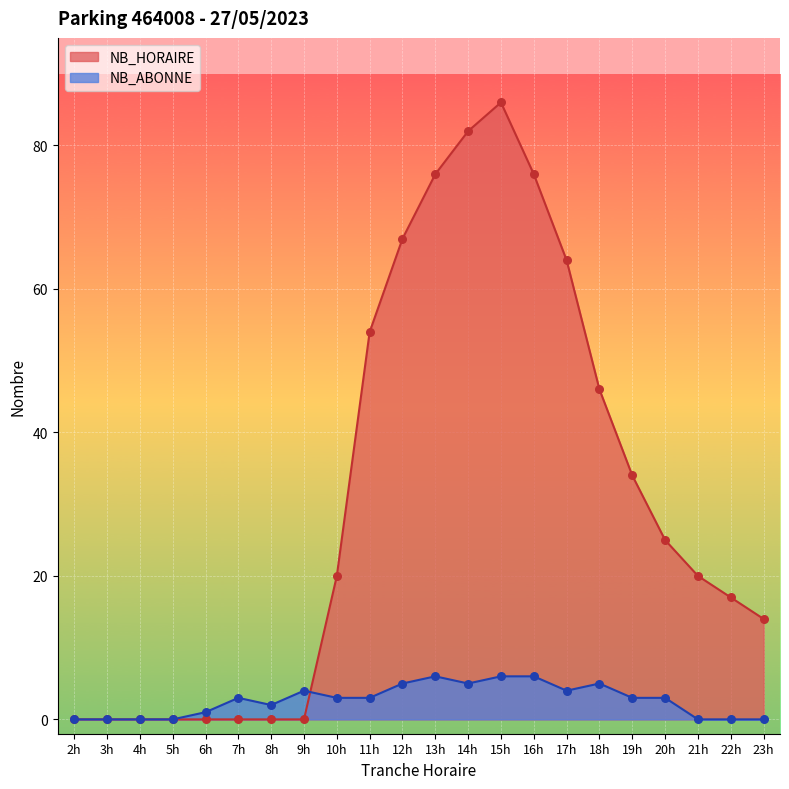

Which series has the widest spread of Y values?

NB_HORAIRE